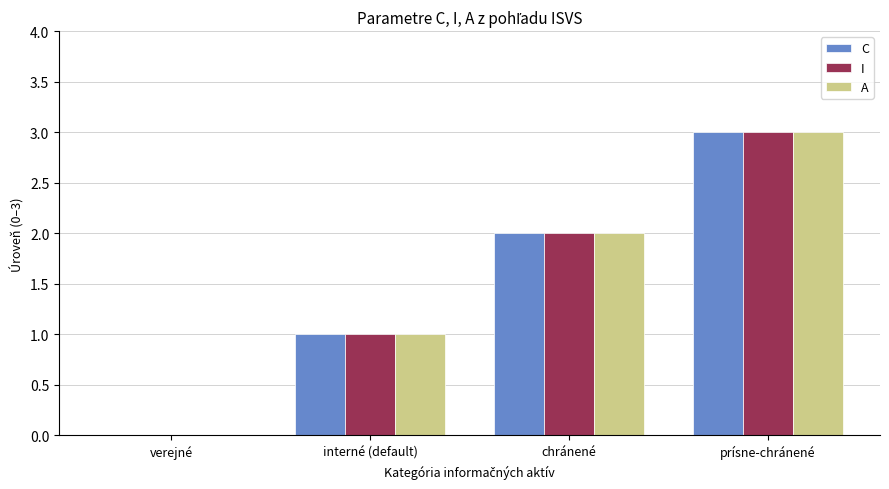

The C series shows 3 at chránené. True or false?

False